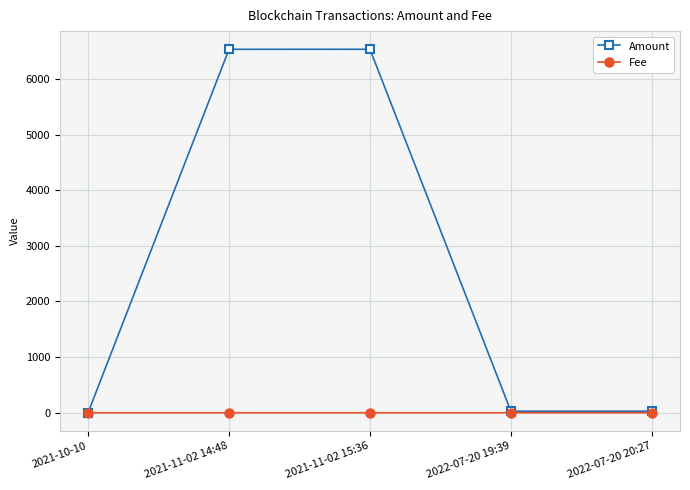

Where is Amount nearest to the value 3267?

2022-07-20 19:39